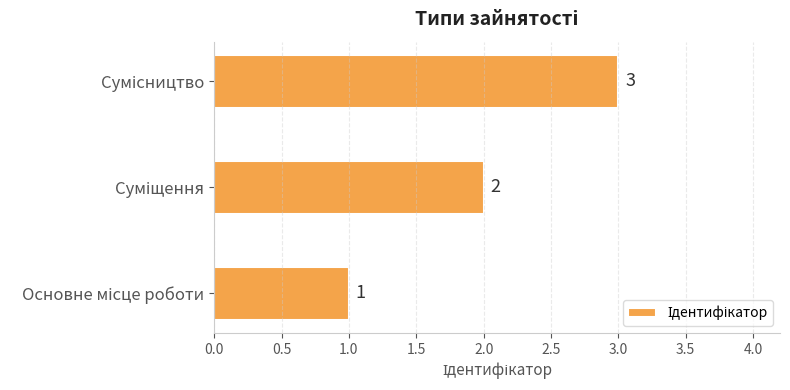

What is the sum of all values?

6